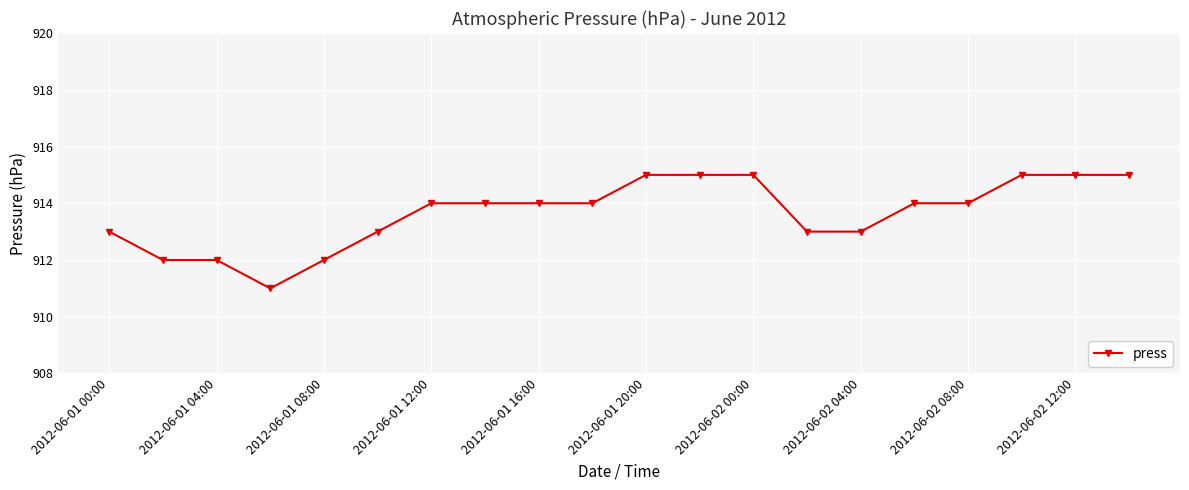

Reading left to right, list all the values displayed in this chart.

913	912	912	911	912	913	914	914	914	914	915	915	915	913	913	914	914	915	915	915